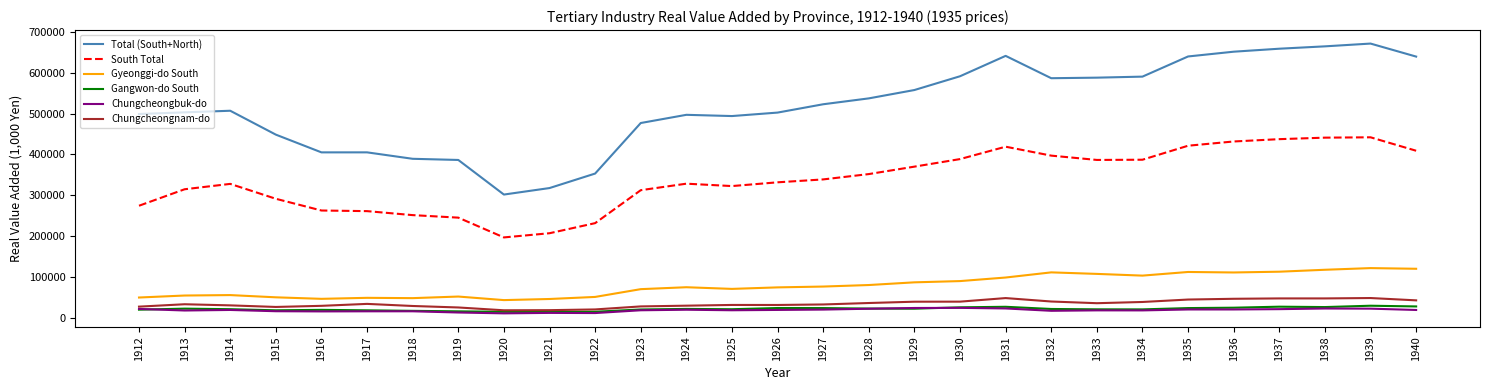

True or false: Total (South+North) and Chungcheongnam-do intersect in this chart.

False